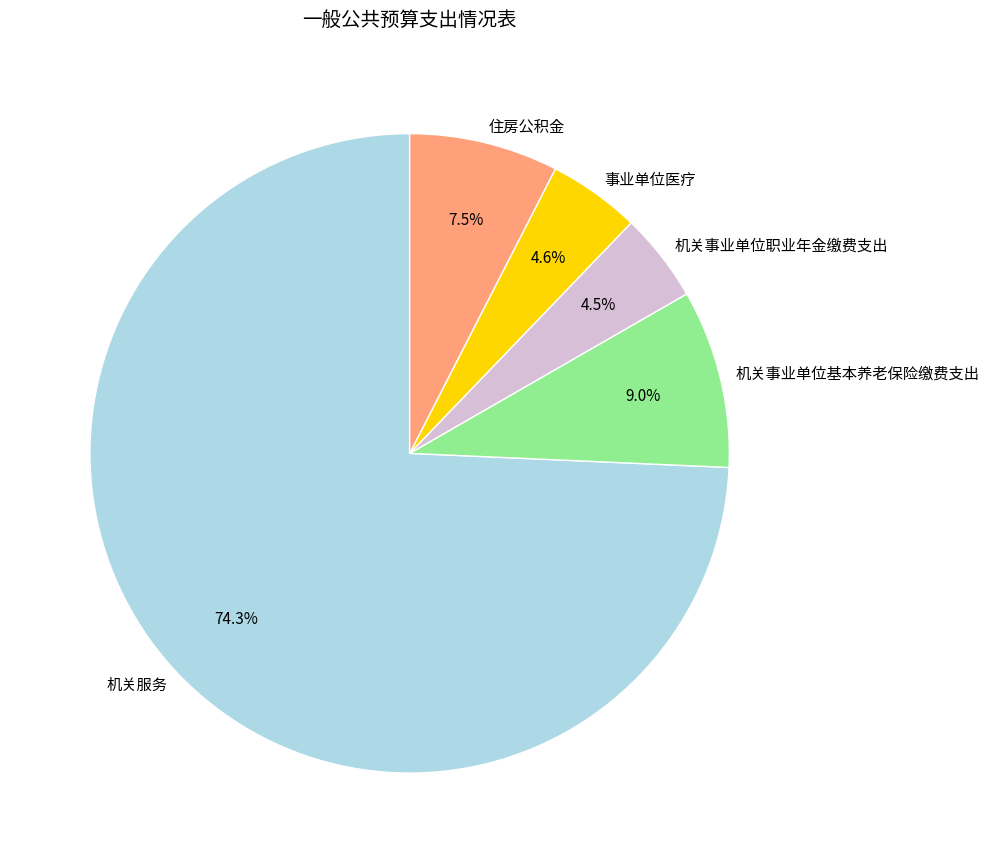

Which category has the biggest portion of the pie?

机关服务